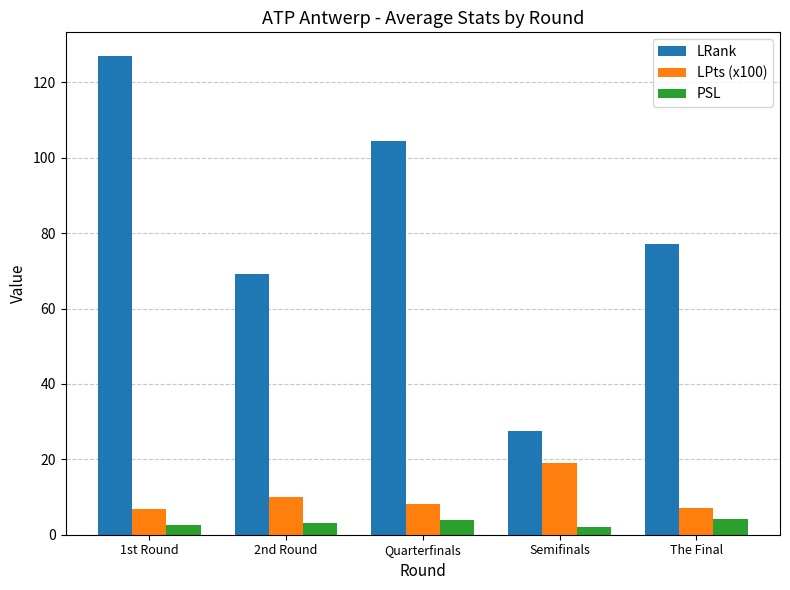

What position from the left is 2nd Round?

2